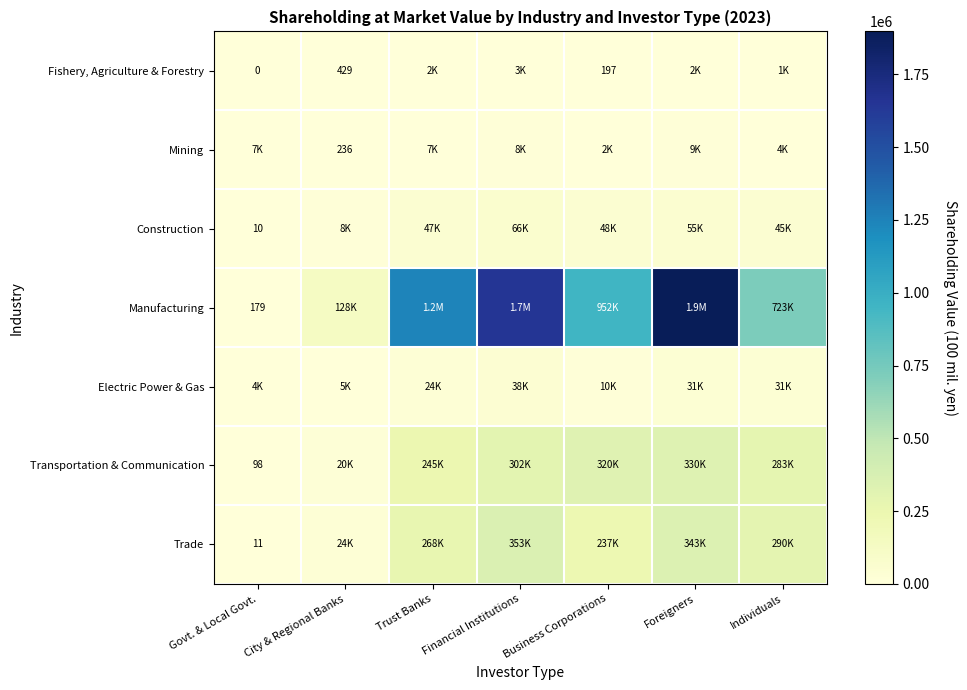

Is the value of Trade at Govt. & Local Govt. greater than the value of Construction at Govt. & Local Govt.?

Yes